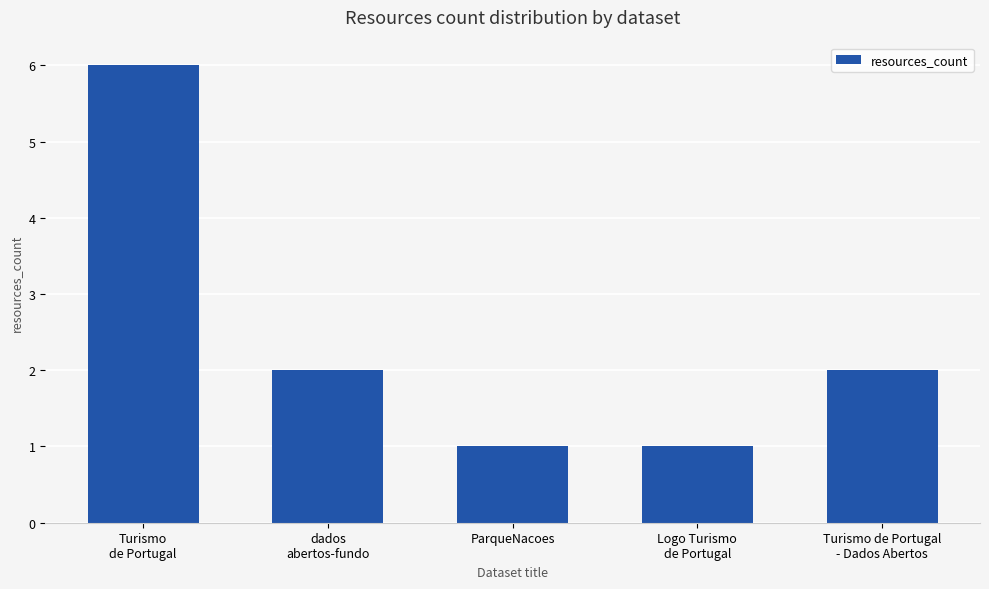

Is it true that the value at Logo Turismo
de Portugal is 1?

True